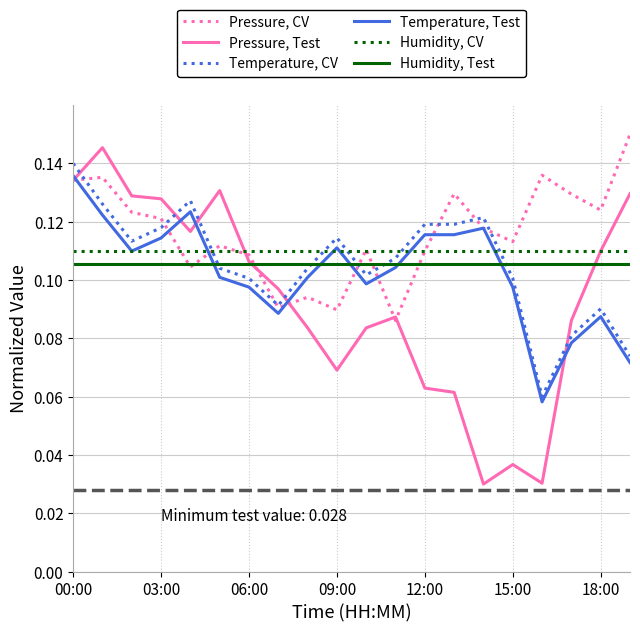

Which series has the widest spread of values?

Pressure, Test